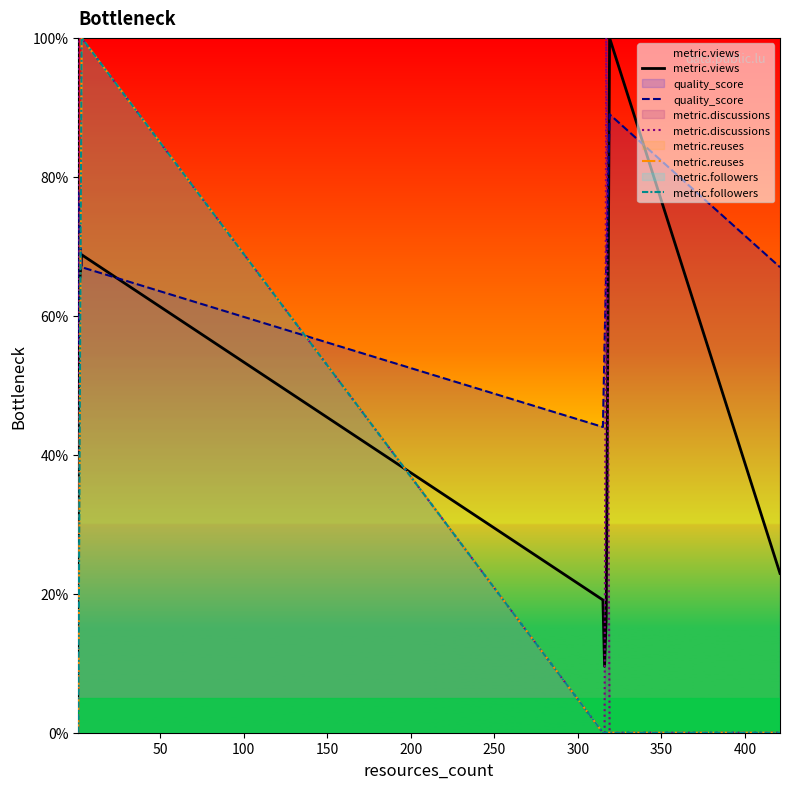

True or false: metric.reuses and metric.discussions intersect in this chart.

False